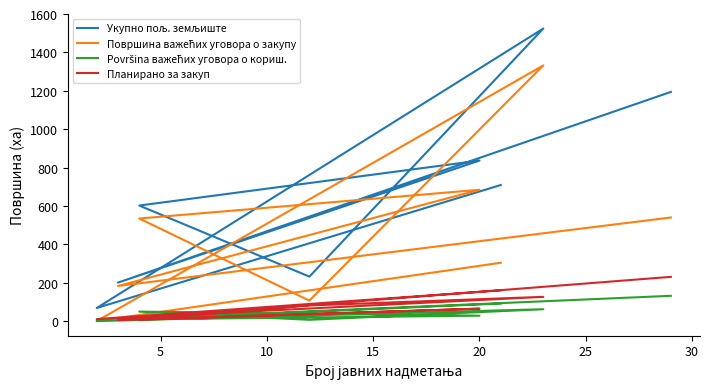

Count the number of categories in the chart.

8